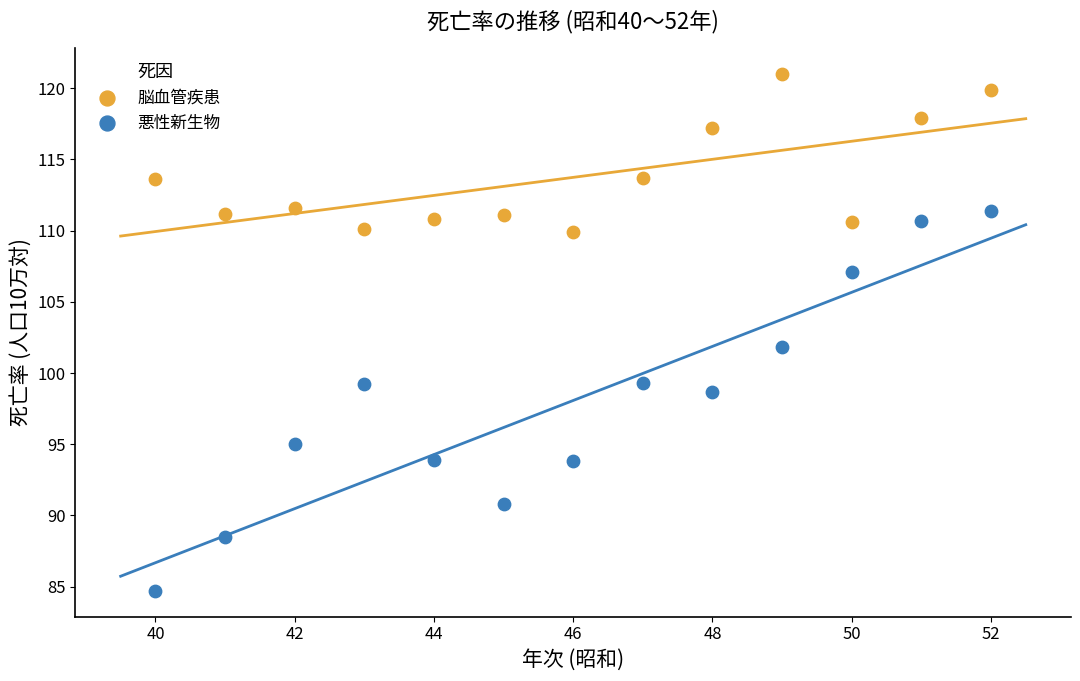

Across all data points, what is the range of Y values (max minus min)?

36.3